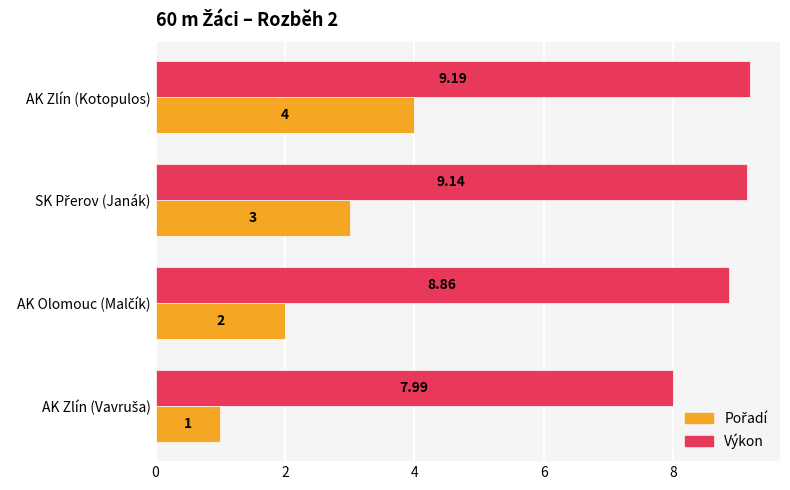

What is the average value of the Výkon series?

8.8